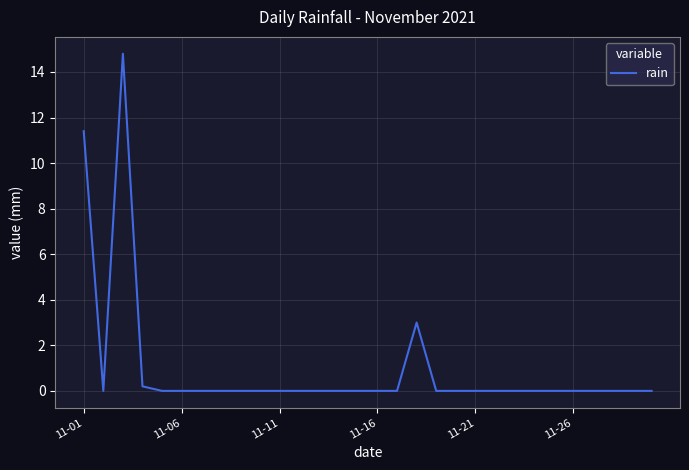

What is the difference between the maximum and minimum values?

14.8